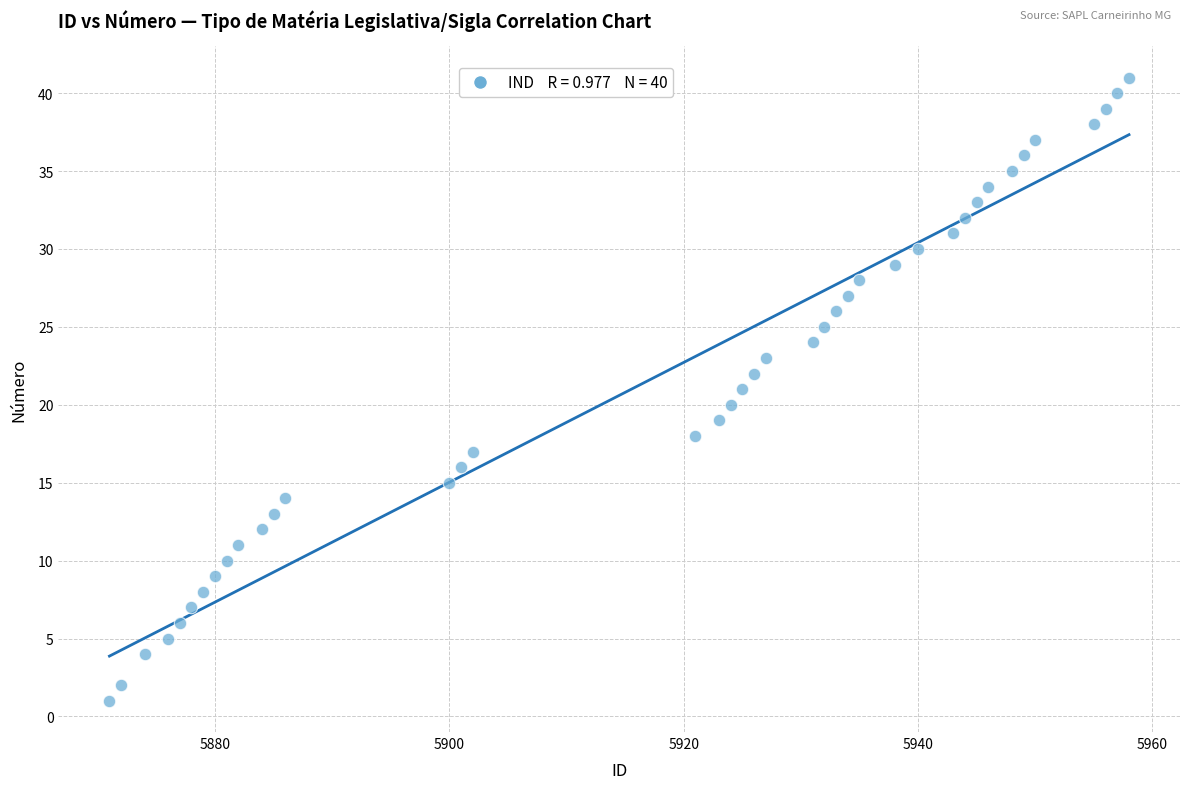

What is the range of Y values (max minus min)?

40